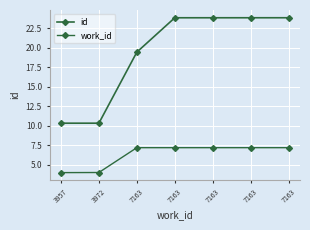

At which category is the sum across all series the highest?

7163